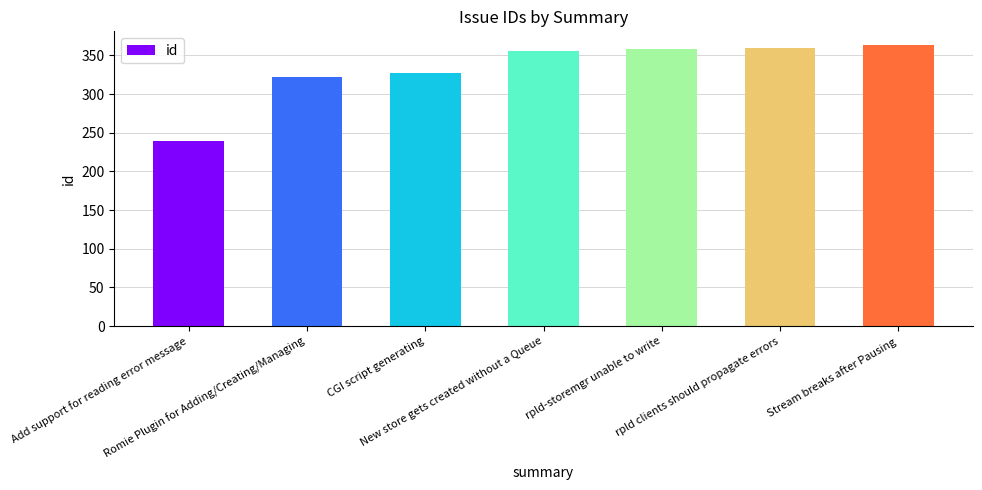

What is the label of the 1st bar from the right?

Stream breaks after Pausing